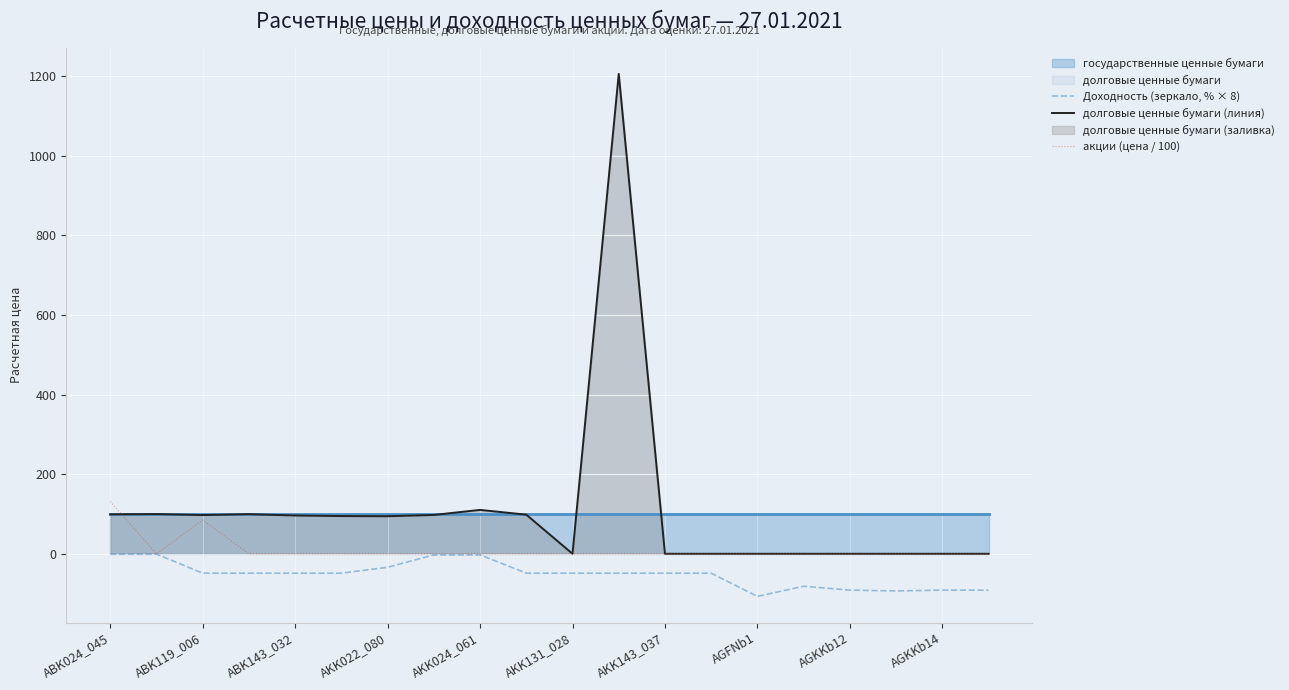

Rank the series by their average value, from lowest to highest.

Доходность (зеркало, % × 8), акции (цена / 100), долговые ценные бумаги (линия)